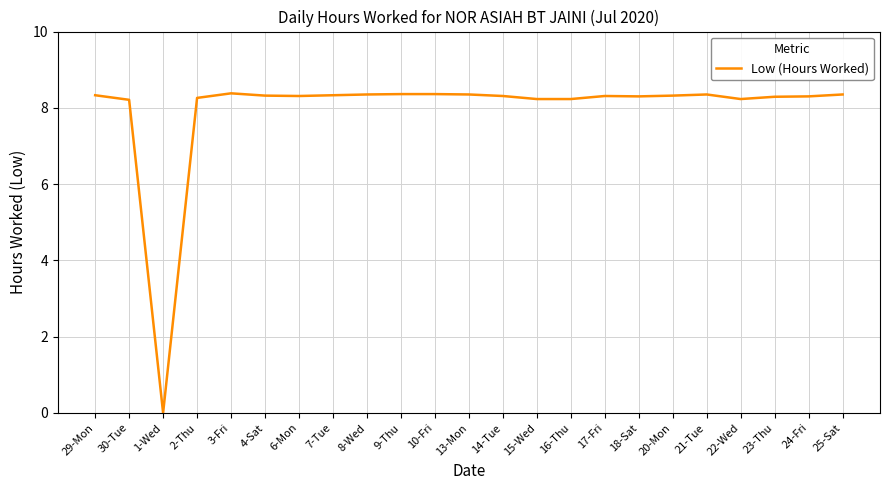

True or false: the data shows 8.3 at 6-Mon.

True